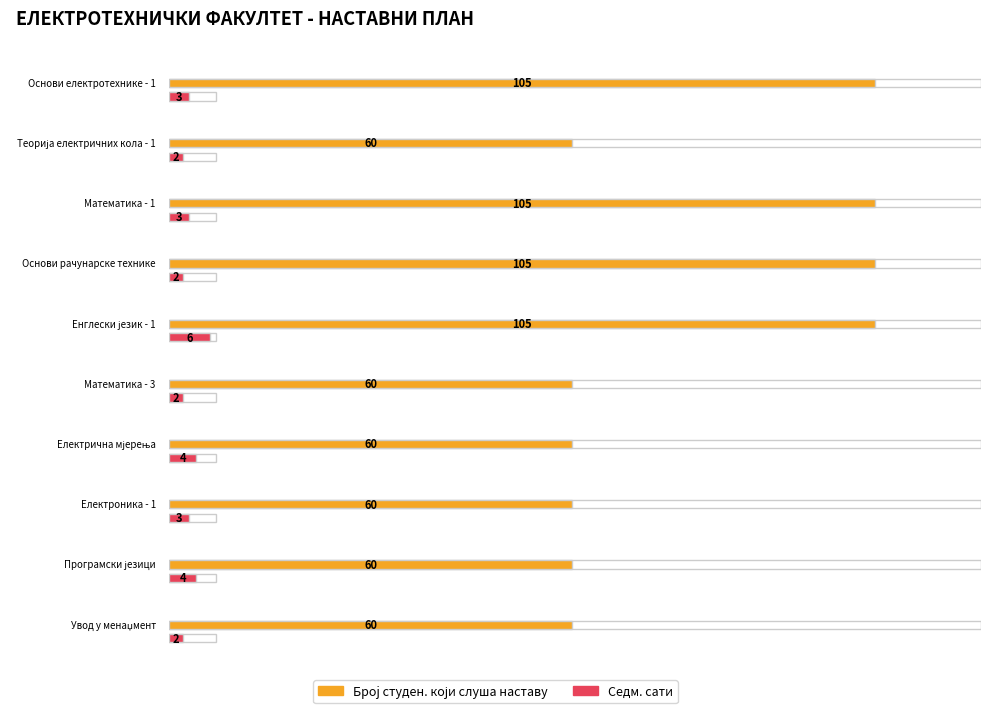

Between Математика - 1 and Основи рачунарске технике, which series saw the biggest shift?

Седм. сати